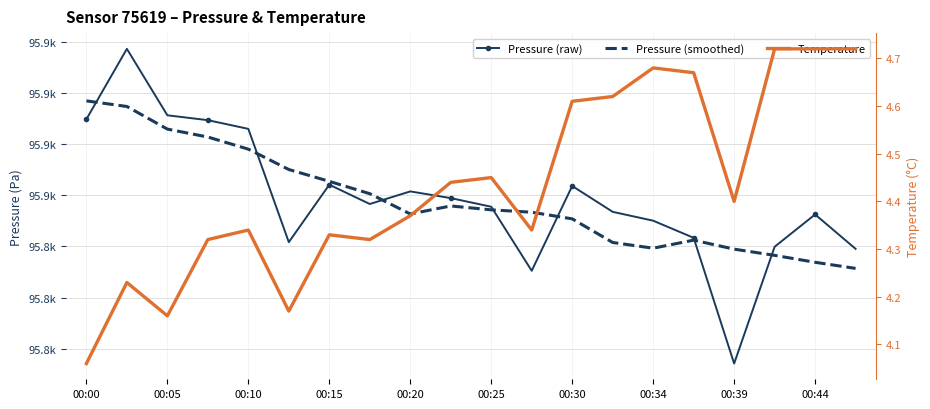

What is the difference between the Pressure (smoothed) values at 13 and 00:20?

36.6